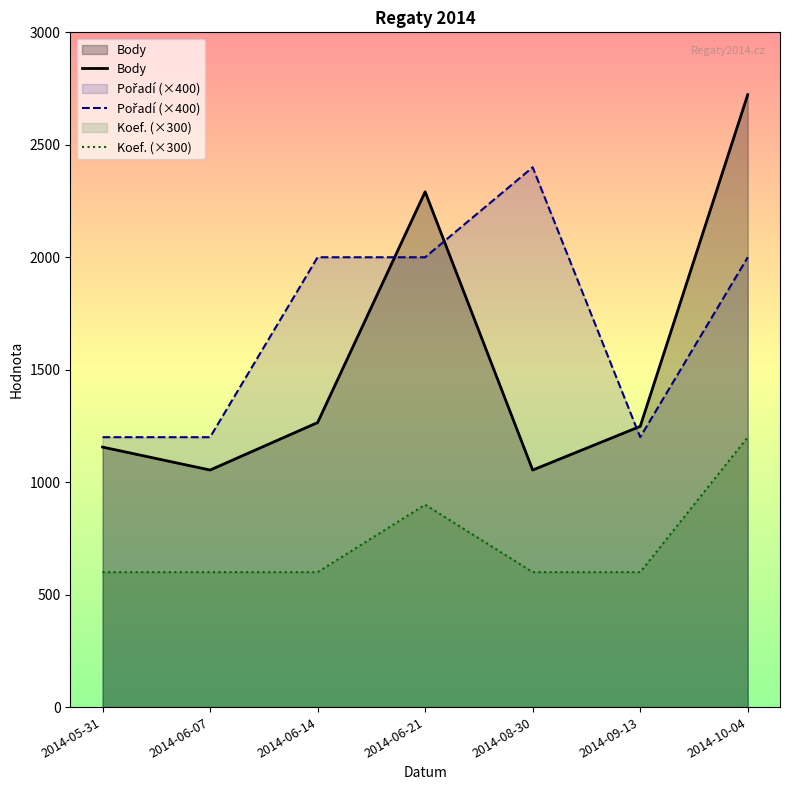

What is the maximum value shown in the chart?

2723